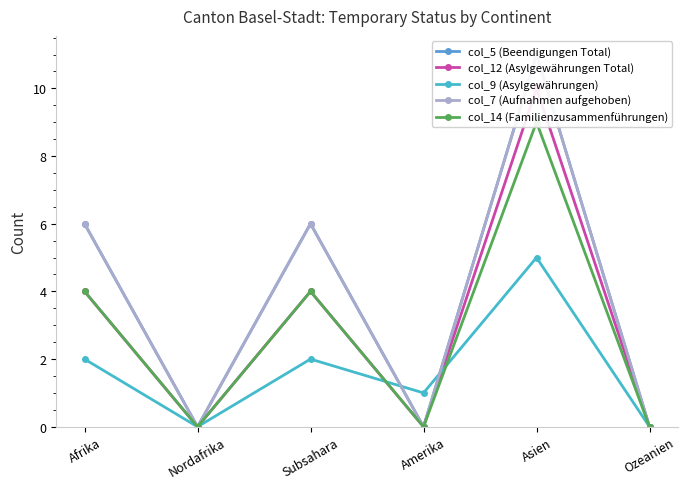

At which category does col_9 (Asylgewährungen) reach its first local valley?

Nordafrika